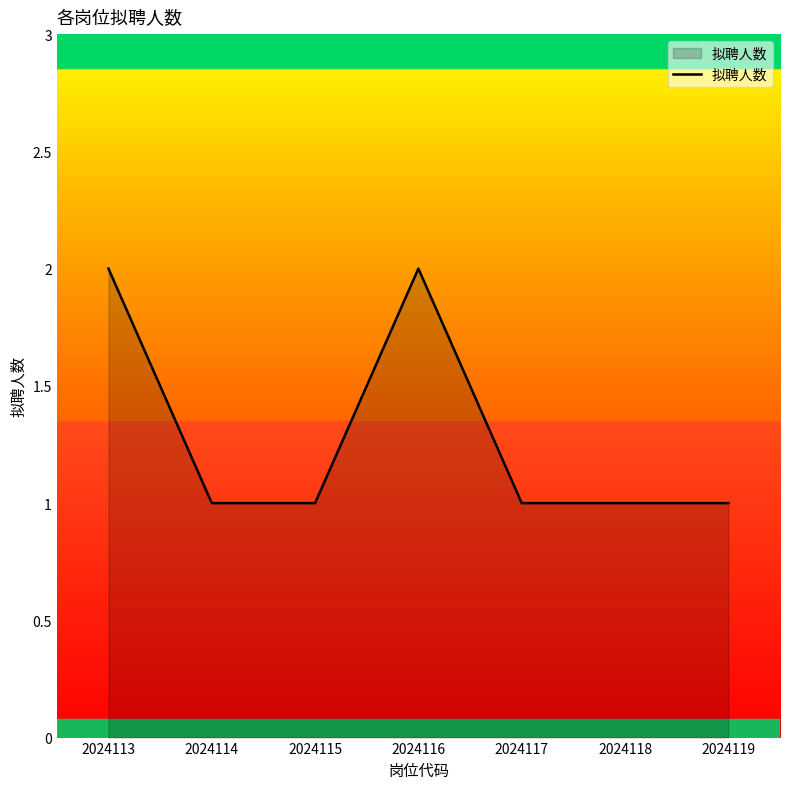

Reading left to right, transcribe all the data shown in this chart.

2	1	1	2	1	1	1